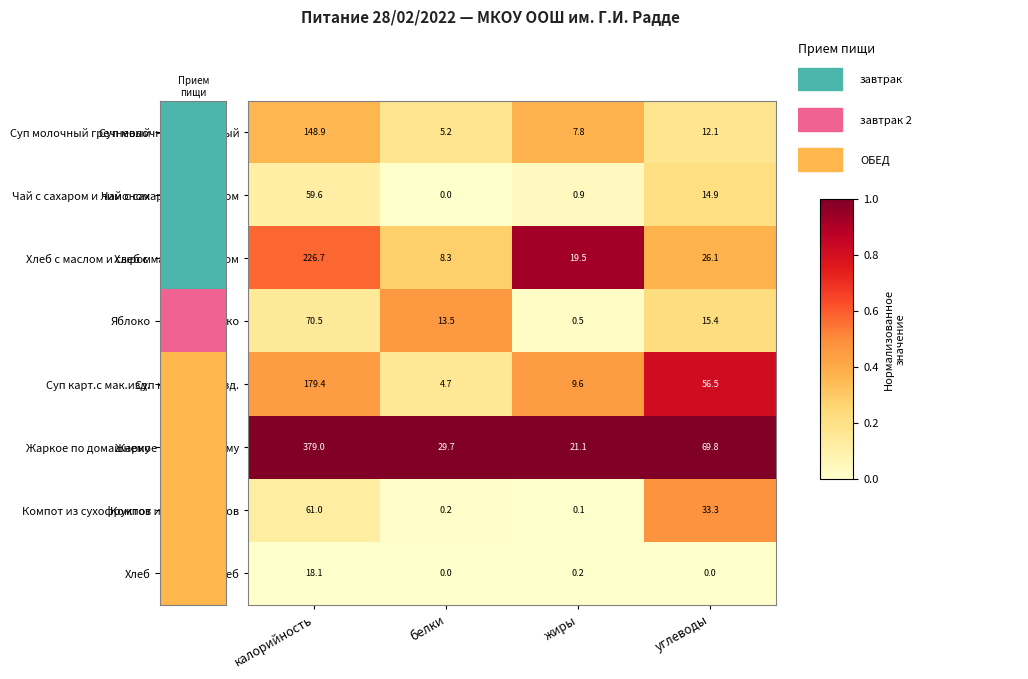

Is it true that Хлеб с маслом и сыром equals 10.9 at белки?

False